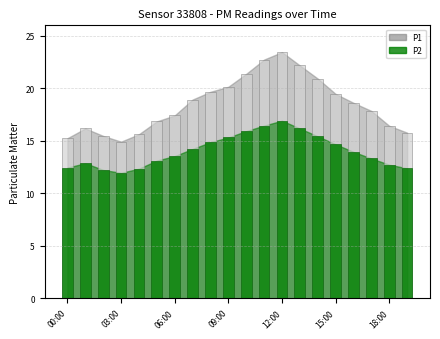

What is the total value across all series at 04:00?

28.0